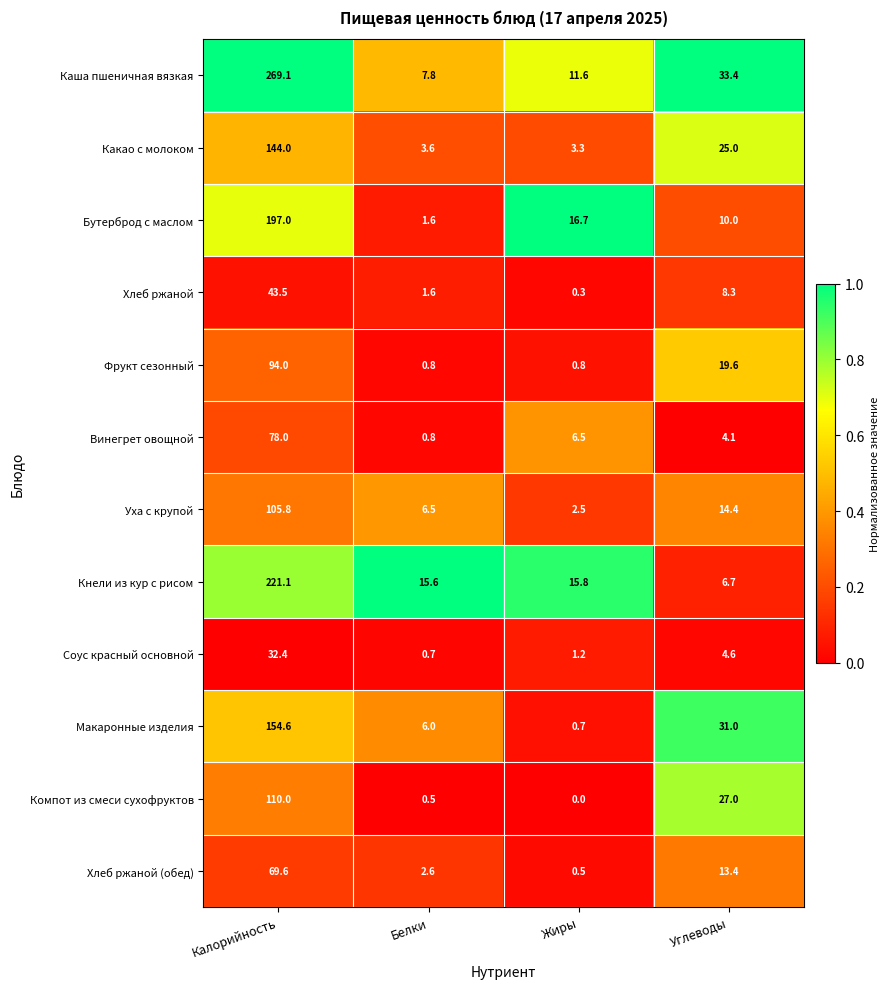

List the series in order of their peak value, highest first.

Каша пшеничная вязкая, Кнели из кур с рисом, Бутерброд с маслом, Макаронные изделия, Какао с молоком, Компот из смеси сухофруктов, Уха с крупой, Фрукт сезонный, Винегрет овощной, Хлеб ржаной (обед), Хлеб ржаной, Соус красный основной